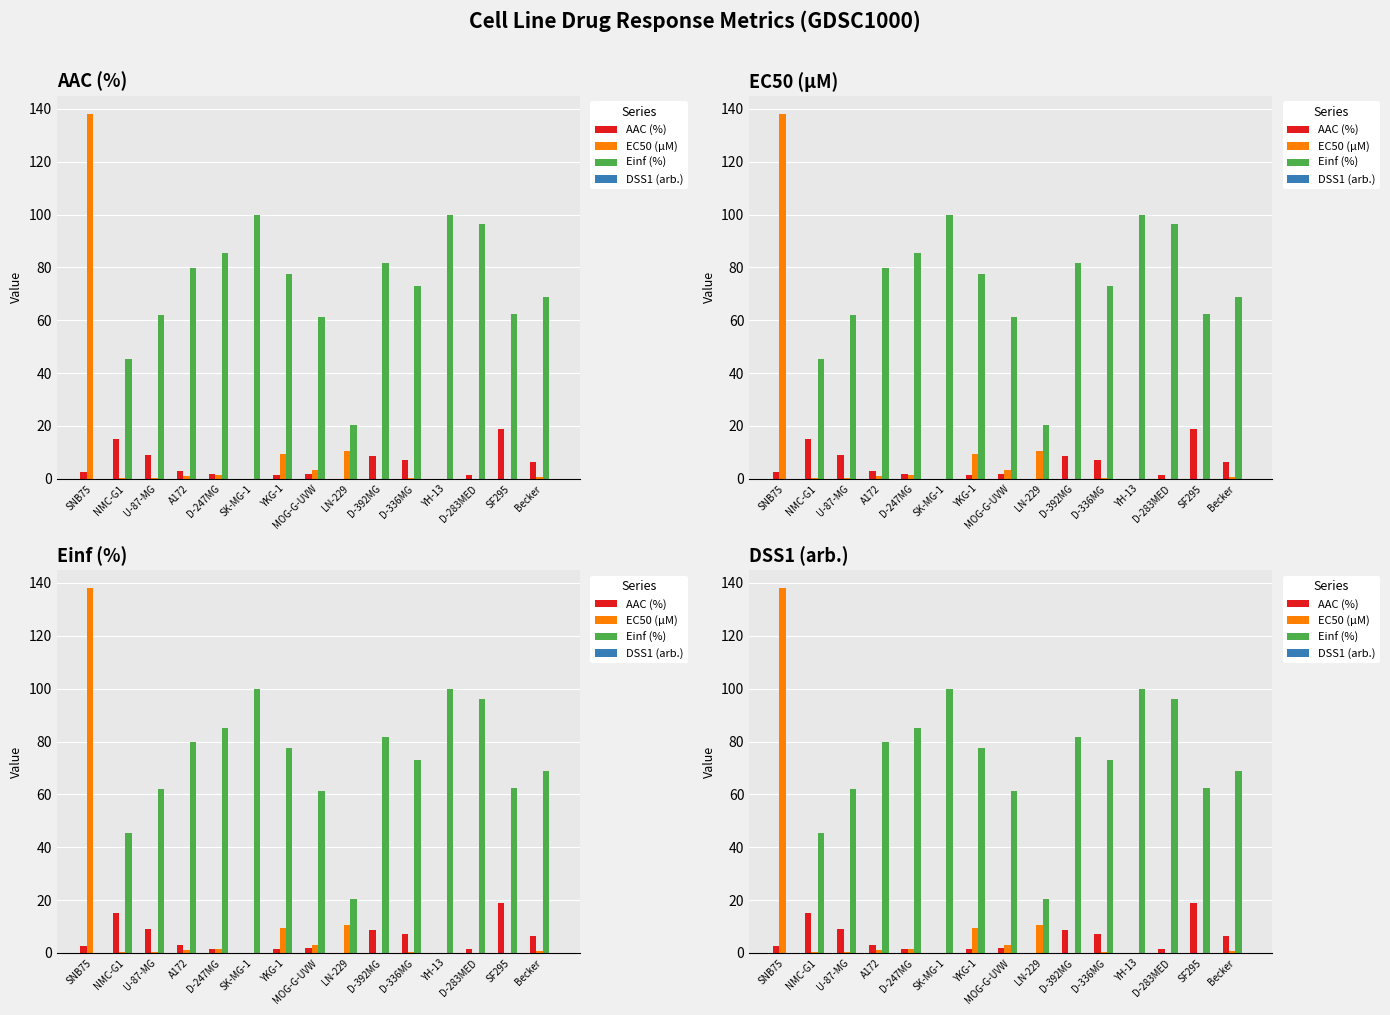

Reading left to right, what are all the values shown in this chart?

AAC (%): SNB75=2.6	NMC-G1=15.2	U-87-MG=8.9	A172=3.1	D-247MG=1.7	SK-MG-1=0.0	YKG-1=1.4	MOG-G-UVW=2.0	LN-229=0.1	D-392MG=8.8	D-336MG=7.3	YH-13=0.0	D-283MED=1.6	SF295=18.8	Becker=6.2
EC50 (µM): SNB75=138.0	NMC-G1=0.3	U-87-MG=0.4	A172=0.9	D-247MG=1.4	SK-MG-1=0.0	YKG-1=9.3	MOG-G-UVW=3.2	LN-229=10.5	D-392MG=0.0	D-336MG=0.4	YH-13=0.0	D-283MED=0.0	SF295=0.0	Becker=0.7
Einf (%): SNB75=0.0	NMC-G1=45.4	U-87-MG=62.2	A172=79.7	D-247MG=85.3	SK-MG-1=100.0	YKG-1=77.5	MOG-G-UVW=61.2	LN-229=20.5	D-392MG=81.8	D-336MG=73.0	YH-13=100.0	D-283MED=96.3	SF295=62.5	Becker=68.7
DSS1 (arb.): SNB75=0.0	NMC-G1=0.1	U-87-MG=0.0	A172=0.0	D-247MG=0.0	SK-MG-1=0.0	YKG-1=0.0	MOG-G-UVW=0.0	LN-229=0.0	D-392MG=0.0	D-336MG=0.0	YH-13=0.0	D-283MED=0.0	SF295=0.1	Becker=0.0